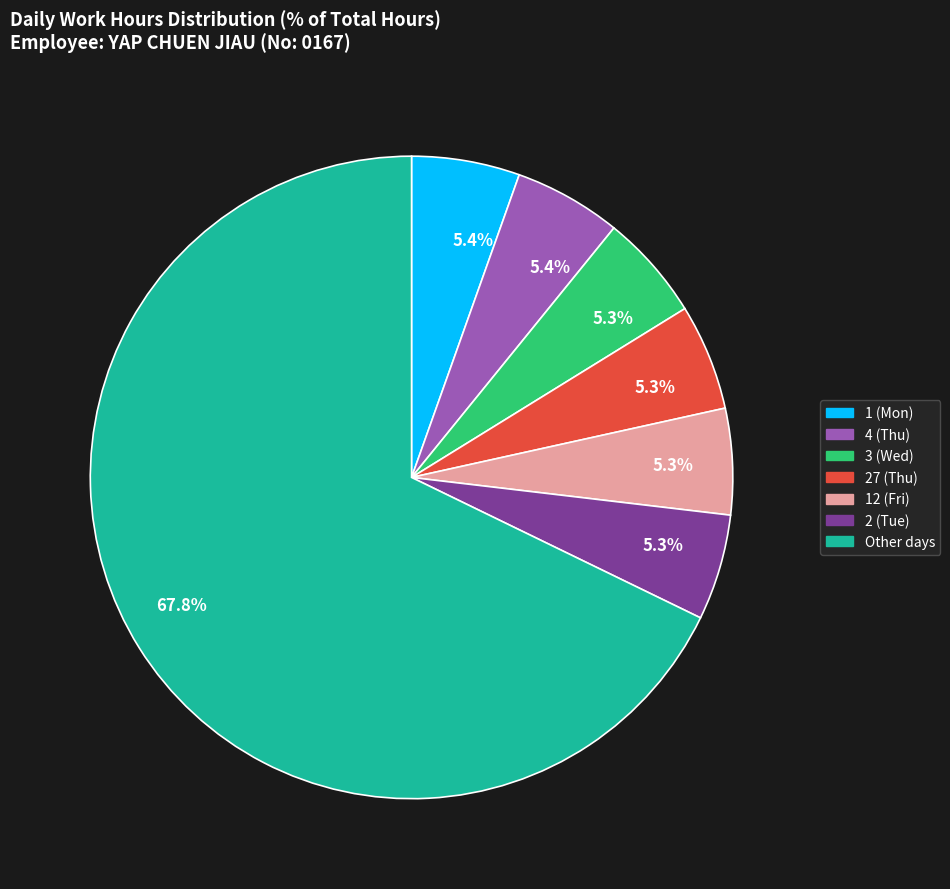

Does 27 (Thu) account for over 50% of the chart?

No